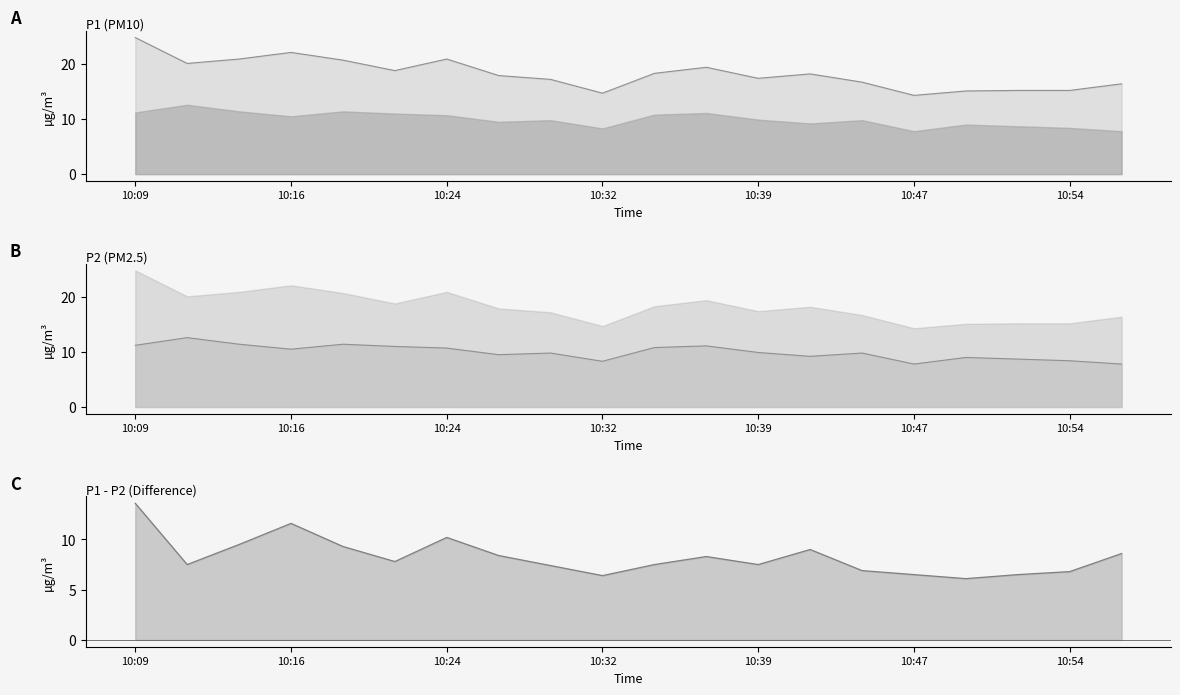

True or false: P1 has a value of 19.4 at 10:37.

True